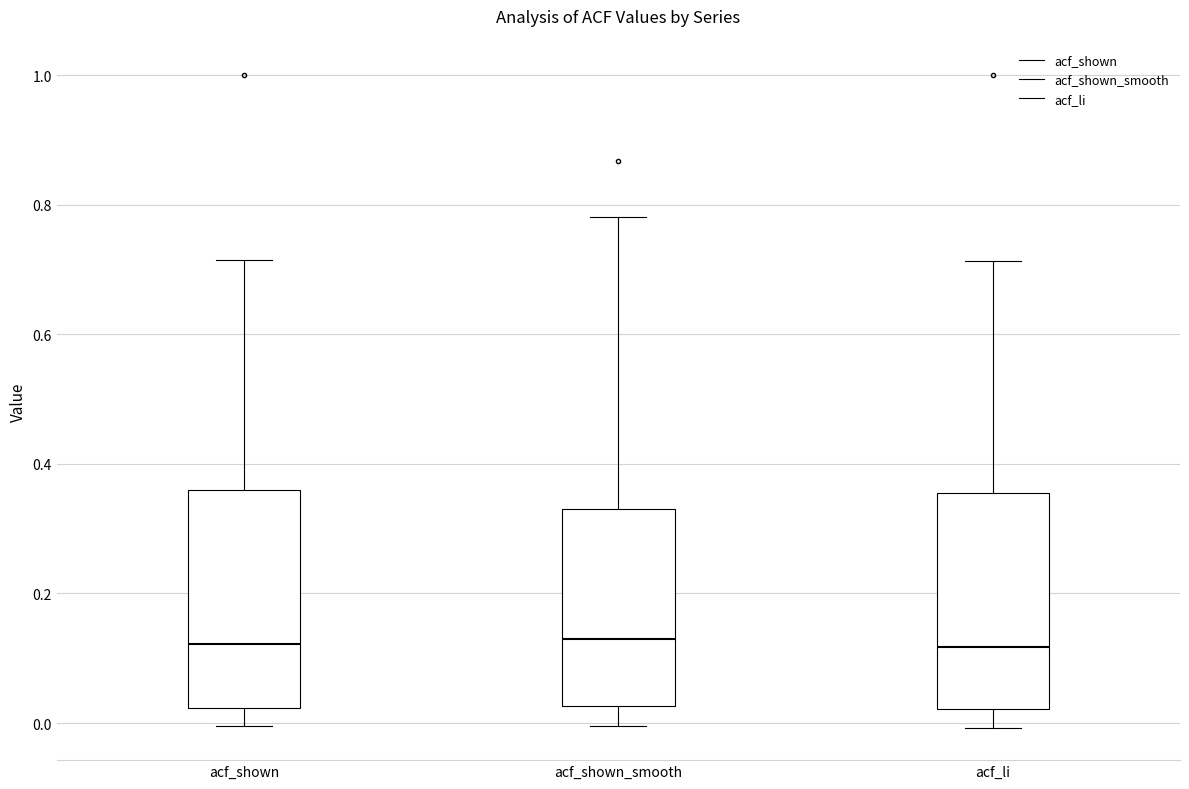

Reading left to right, read every box against the y-axis: the position of its median line, the range the box covers, and the ends of its whiskers. The values are not printed on the chart, so give them approximately, as read against the axis.

acf_shown: median 0.12, box 0.02 to 0.36, whiskers 0.00 to 0.72
acf_shown_smooth: median 0.12, box 0.02 to 0.34, whiskers 0.00 to 0.78
acf_li: median 0.12, box 0.02 to 0.36, whiskers 0.00 to 0.72